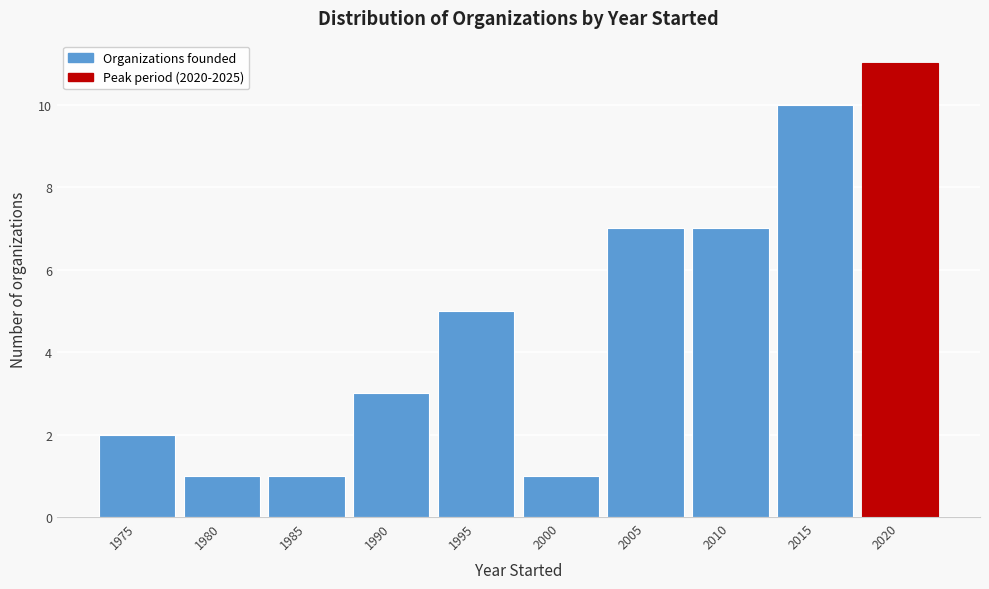

Reading left to right, transcribe all the data shown in this chart.

2	1	1	3	5	1	7	7	10	11